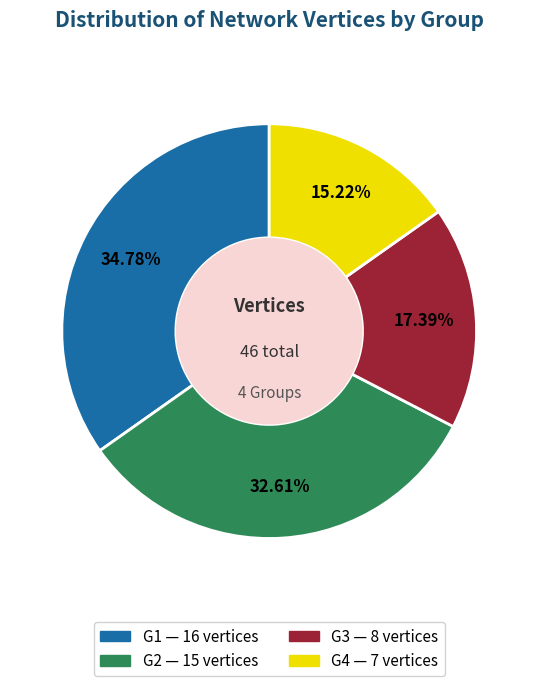

Between G4 and G3, which is larger?

G3